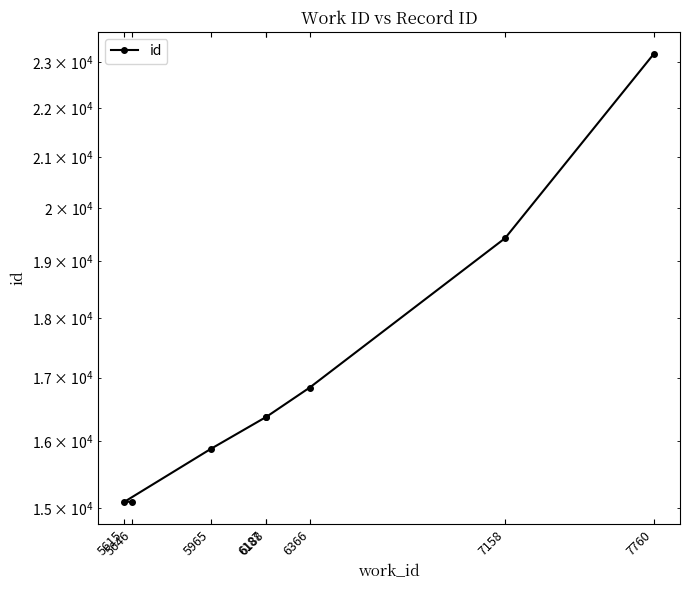

Where does the data first go above 16366?

6366